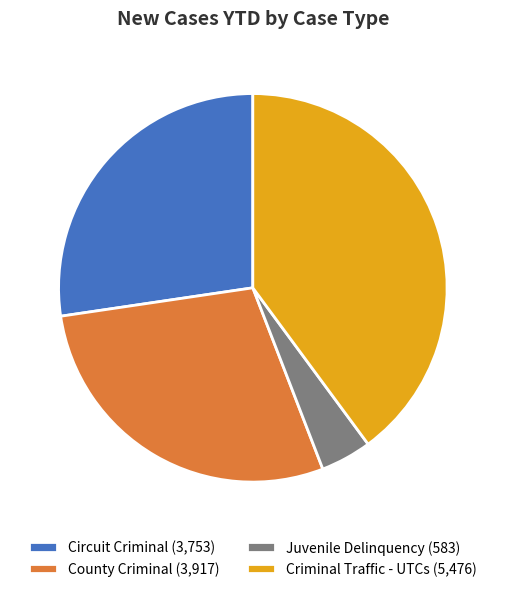

What is the ratio of the value at Criminal Traffic - UTCs (5,476) to the value at Juvenile Delinquency (583)?

9.4